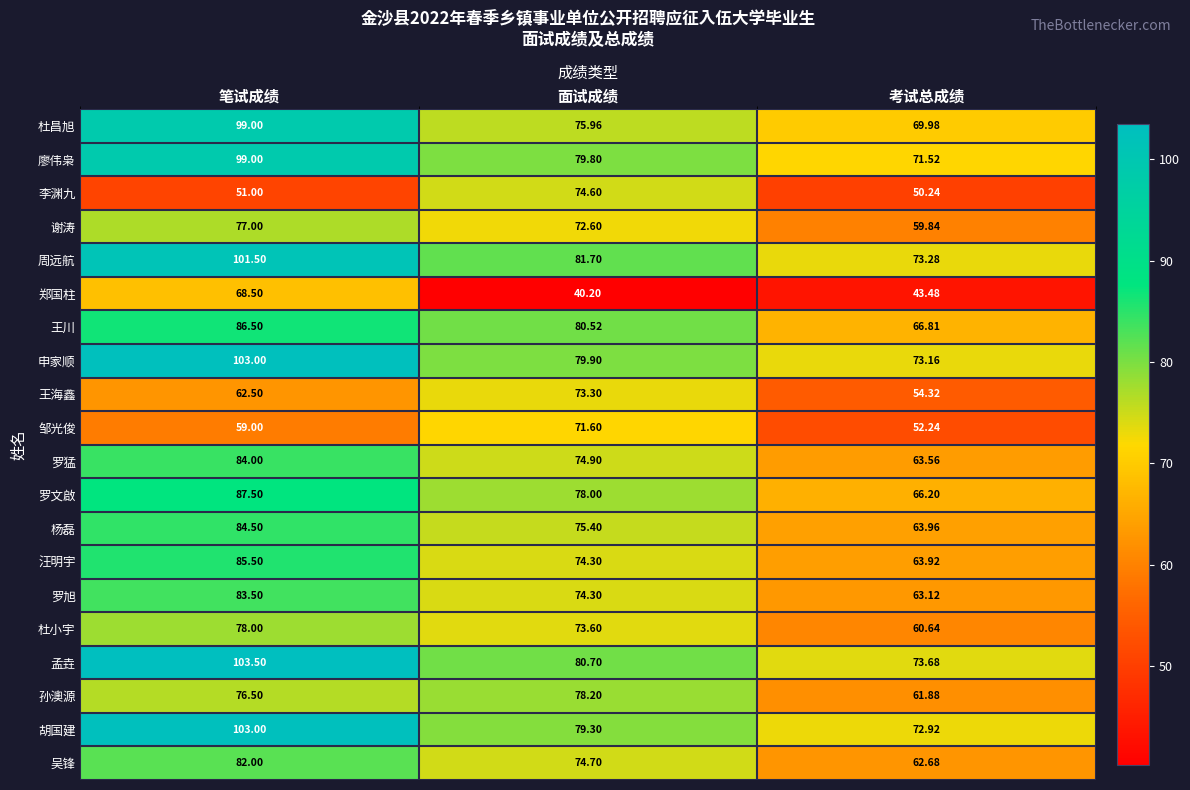

Between 笔试成绩 and 面试成绩, which series saw the biggest shift?

郑国柱